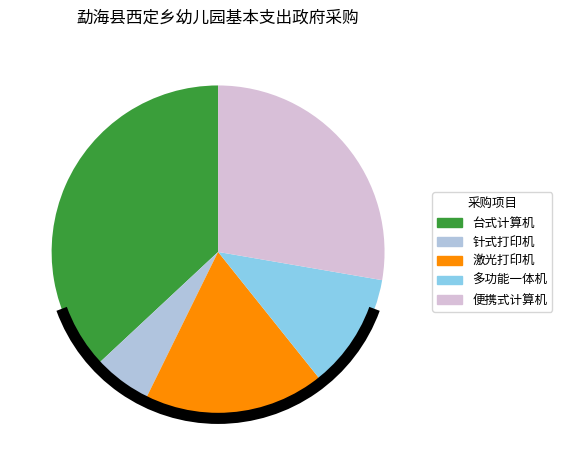

Which has a higher value, 激光打印机 or 多功能一体机?

激光打印机